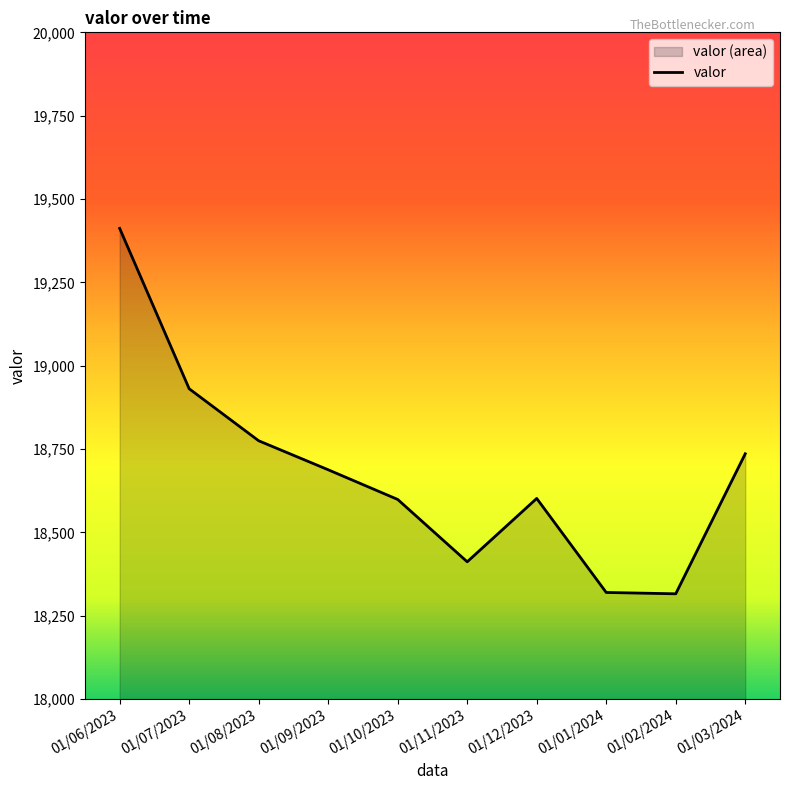

Rank the categories by value from highest to lowest.

01/06/2023, 01/07/2023, 01/08/2023, 01/03/2024, 01/09/2023, 01/12/2023, 01/10/2023, 01/11/2023, 01/01/2024, 01/02/2024